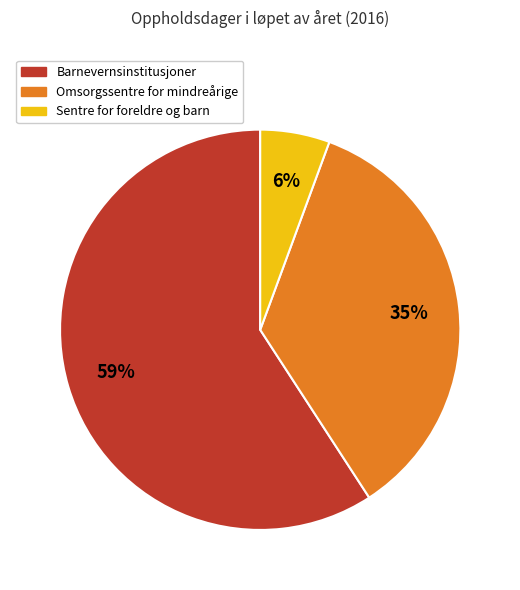

What percentage is the Sentre for foreldre og barn slice, to the nearest percent?

6%